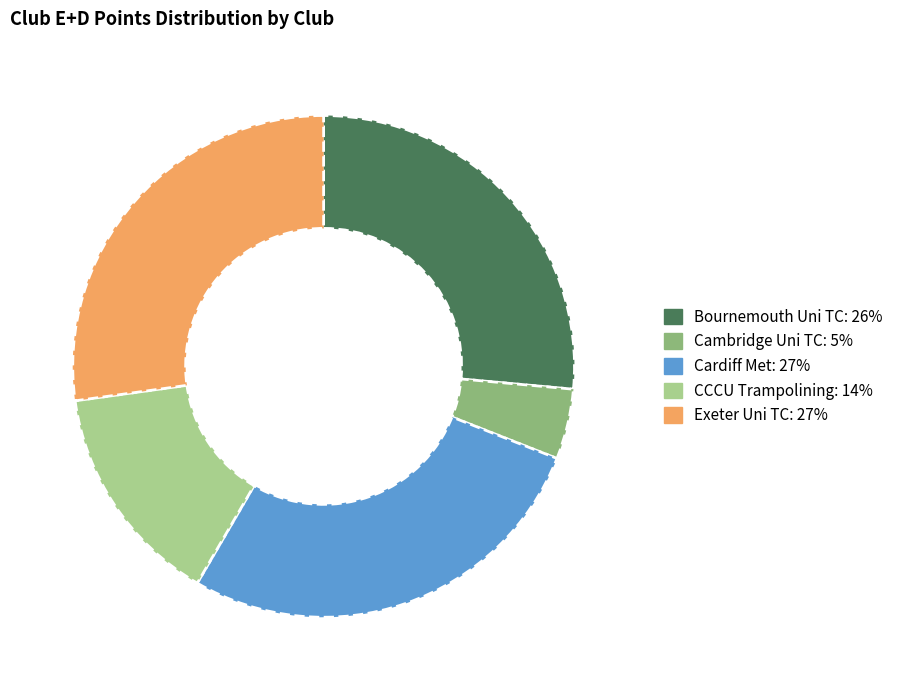

Does any single category account for the majority?

No